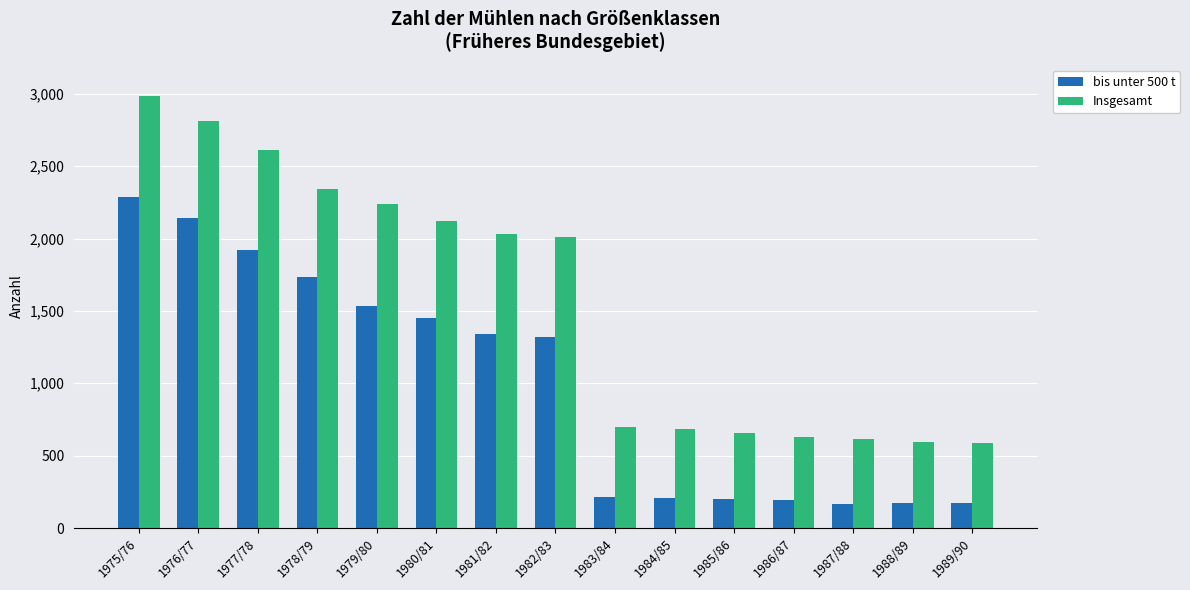

Which series has the largest total across all categories?

Insgesamt